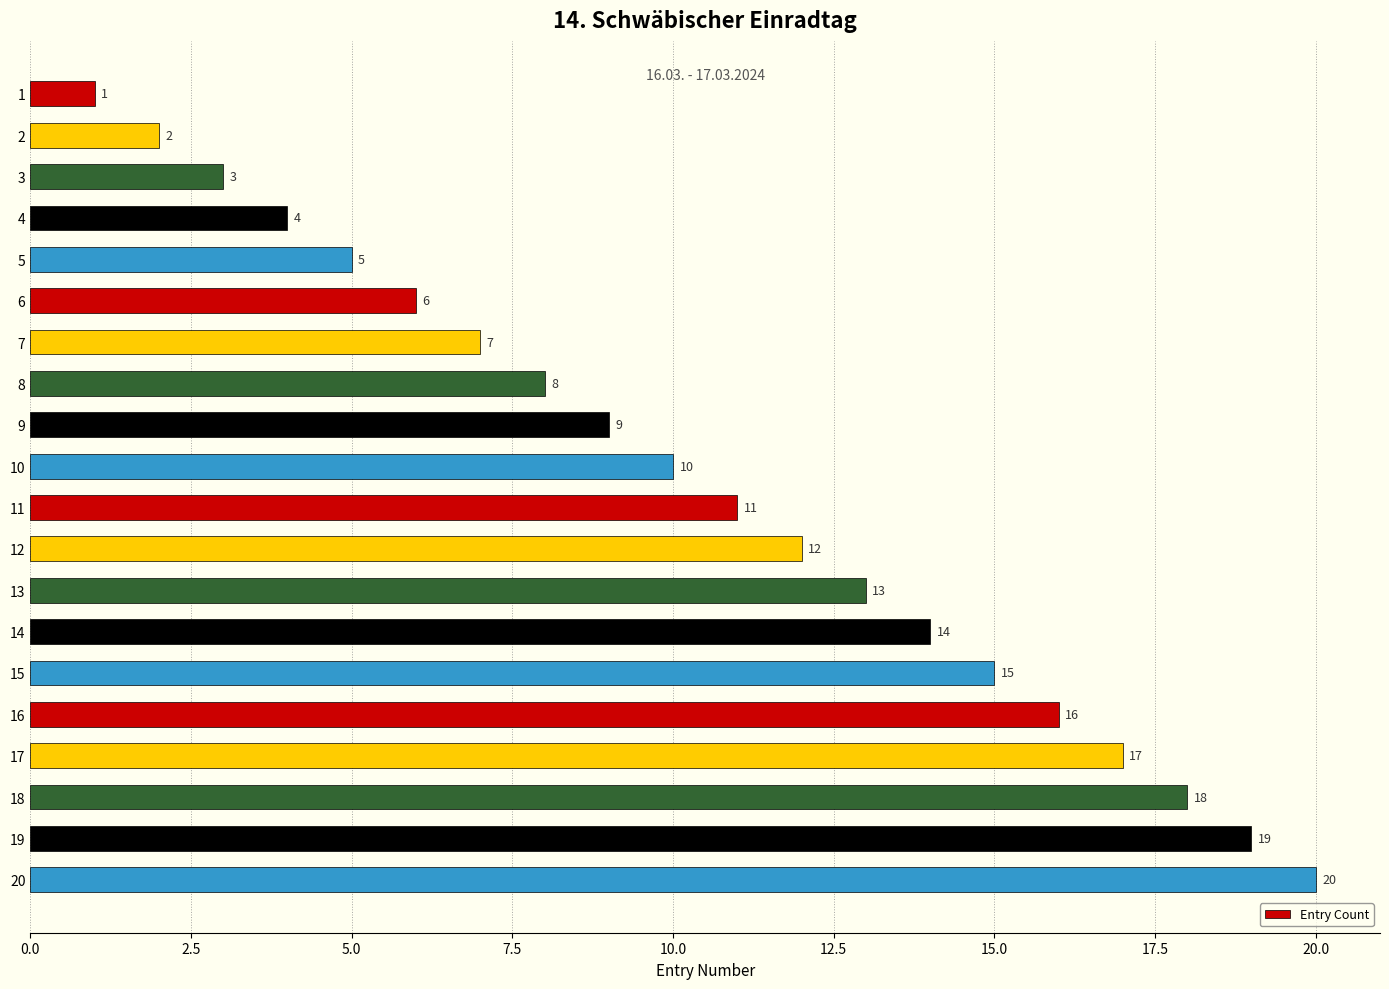

How many bars are there in total?

20